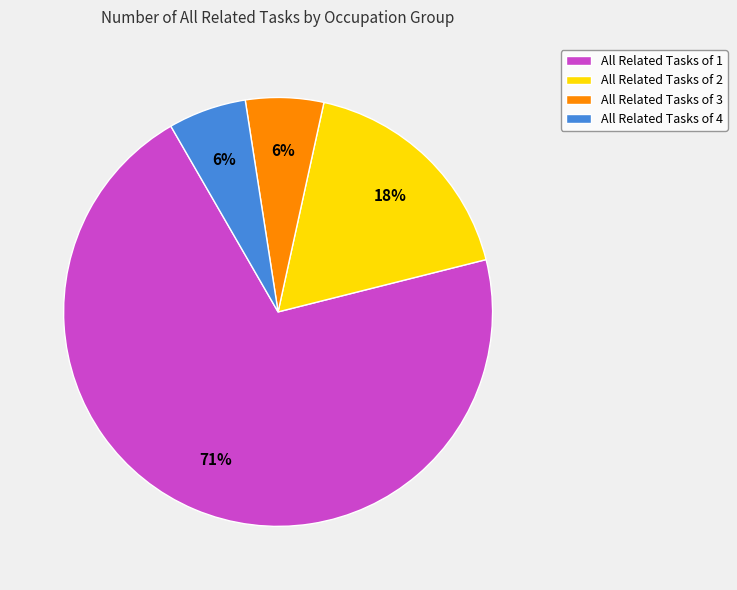

The All Related Tasks of 1 slice represents 82% of the pie. True or false?

False